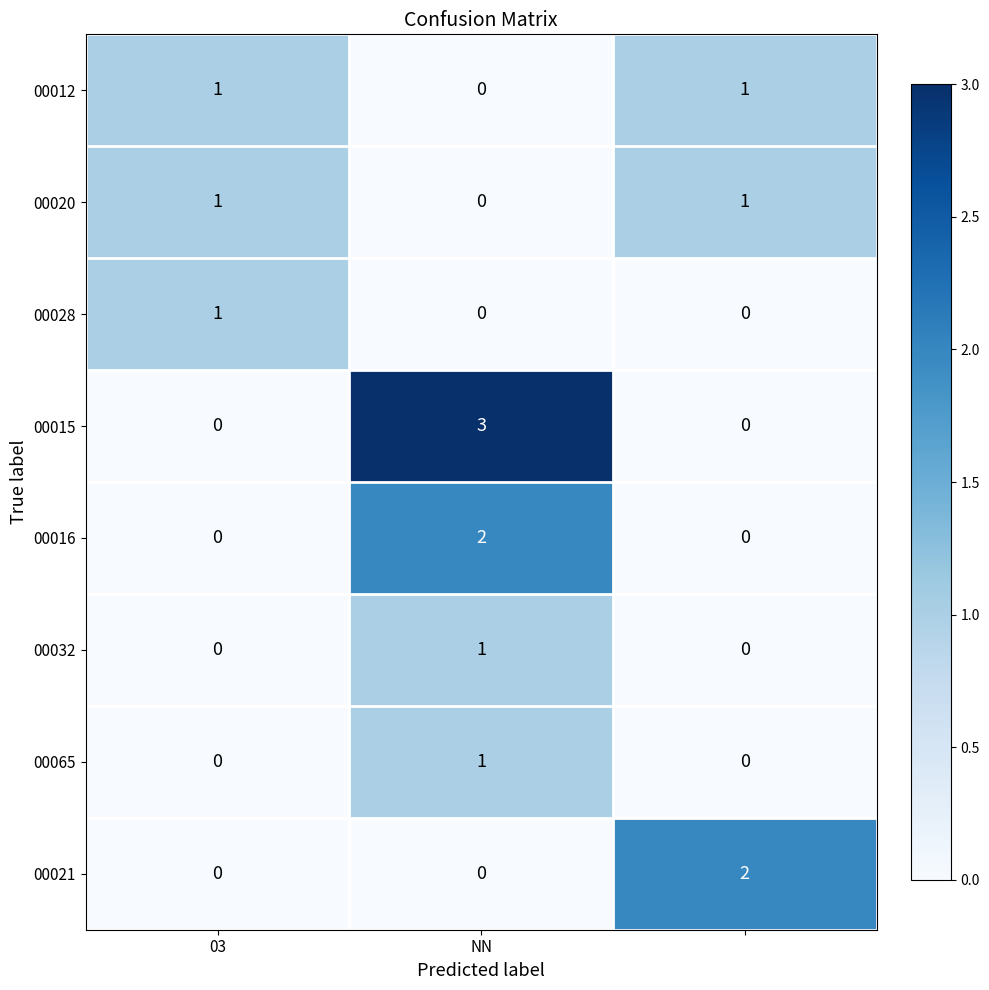

Which series has the largest total across all categories?

00015